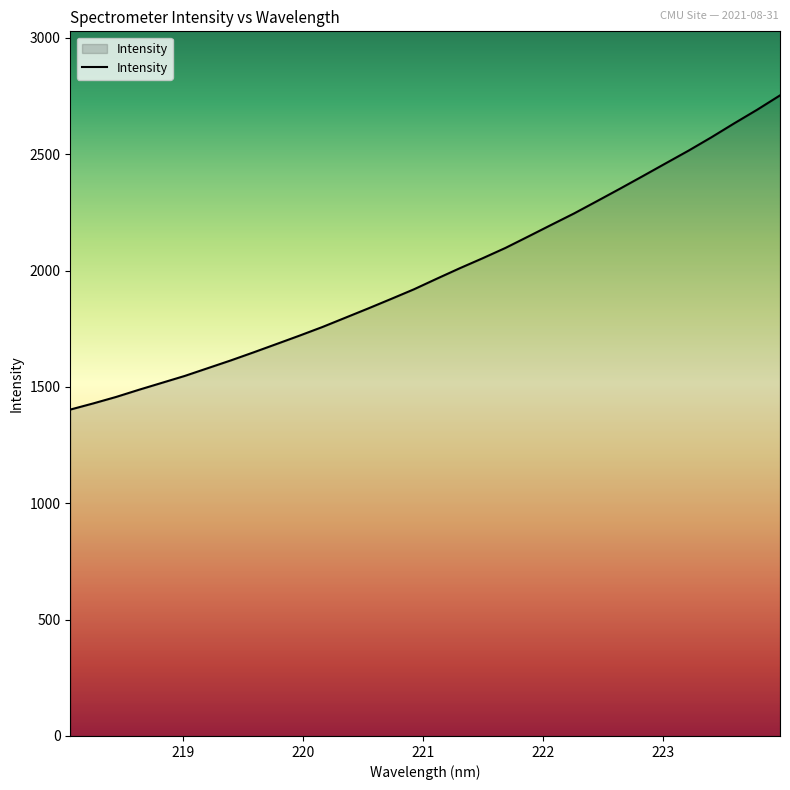

True or false: there are more than 1 points higher than both neighbors.

False